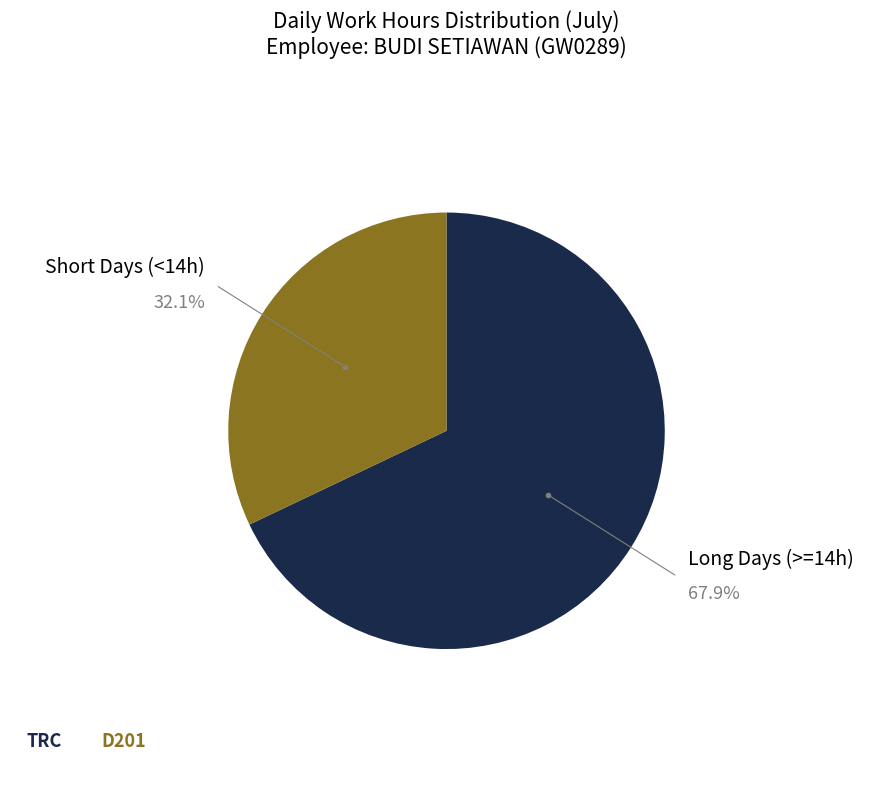

Is there a majority slice in this chart?

Yes